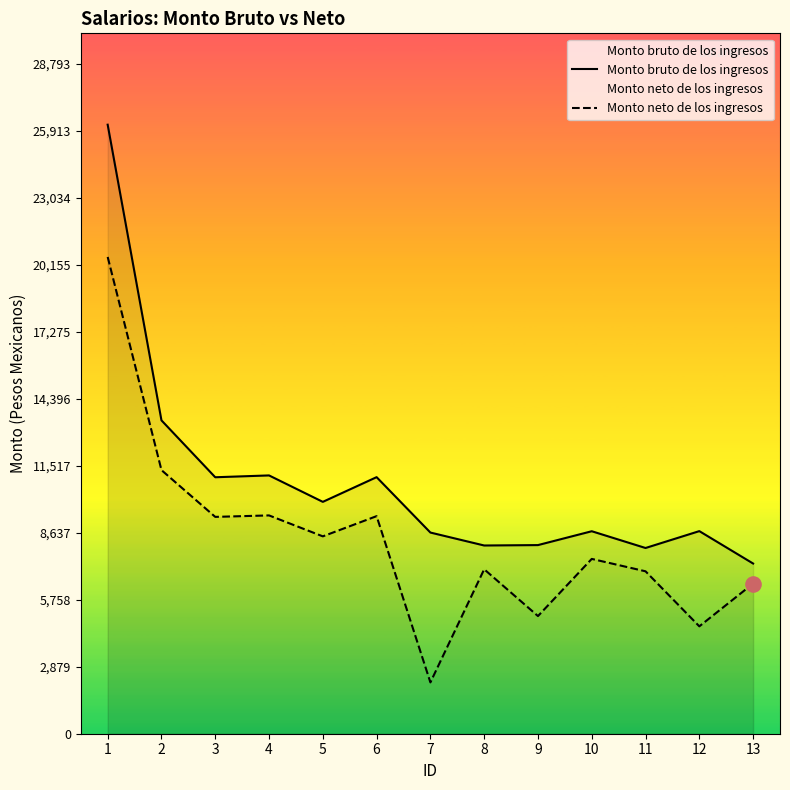

Which series has the widest spread of Y values?

Monto bruto de los ingresos